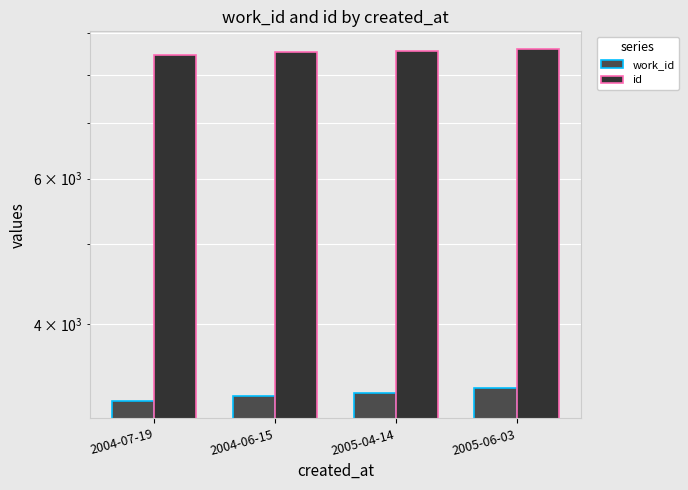

Between 2004-07-19 and 2004-06-15, which is larger?

2004-06-15